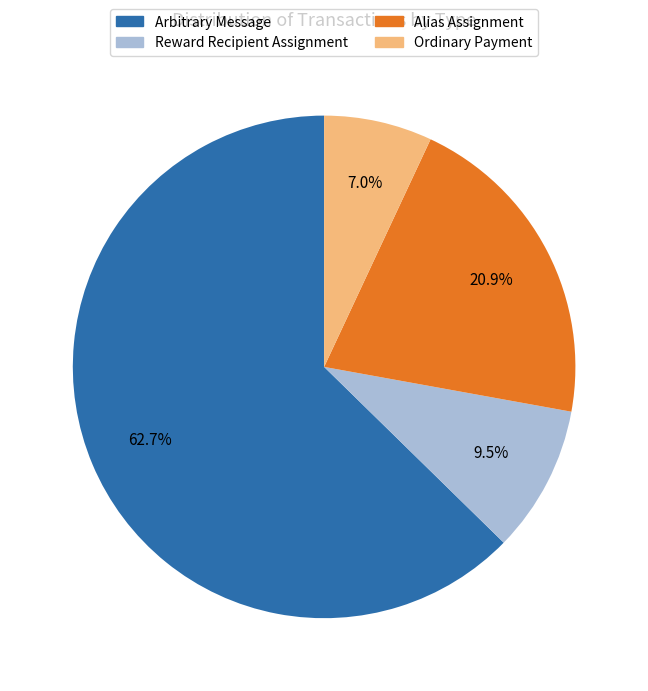

Which category has the smallest portion of the pie?

Ordinary Payment